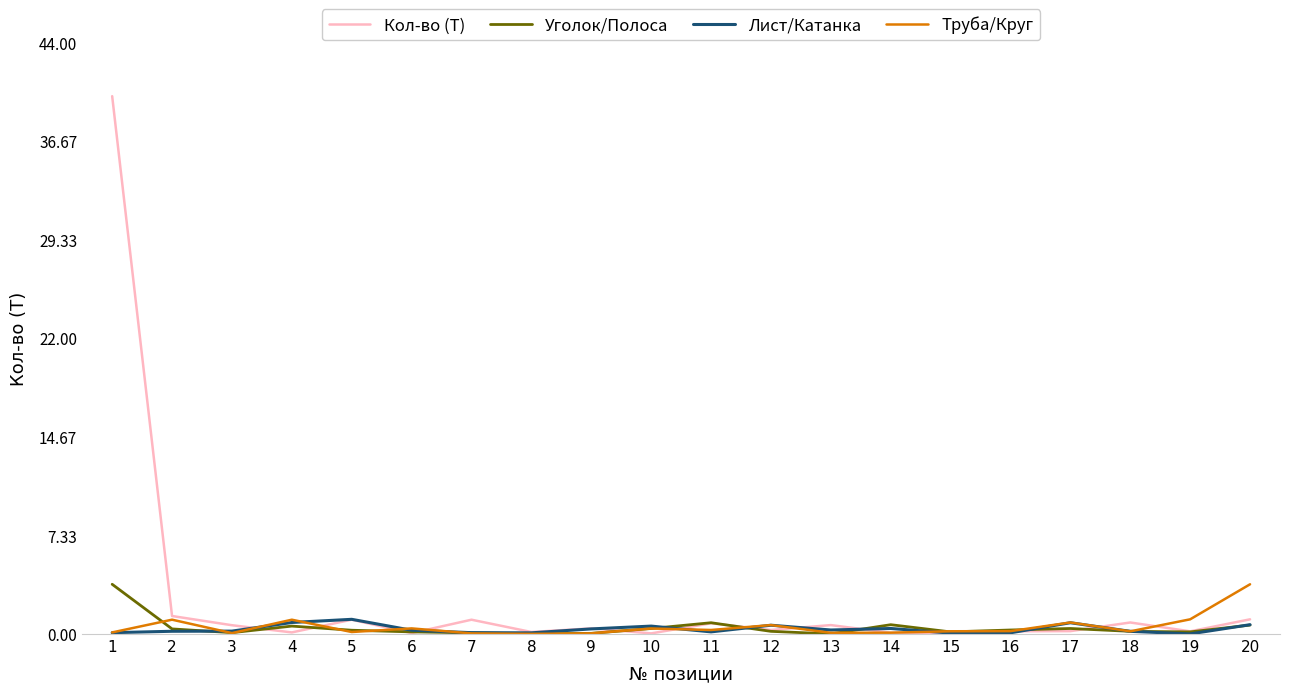

Does the chart display data point markers on the line(s)?

No